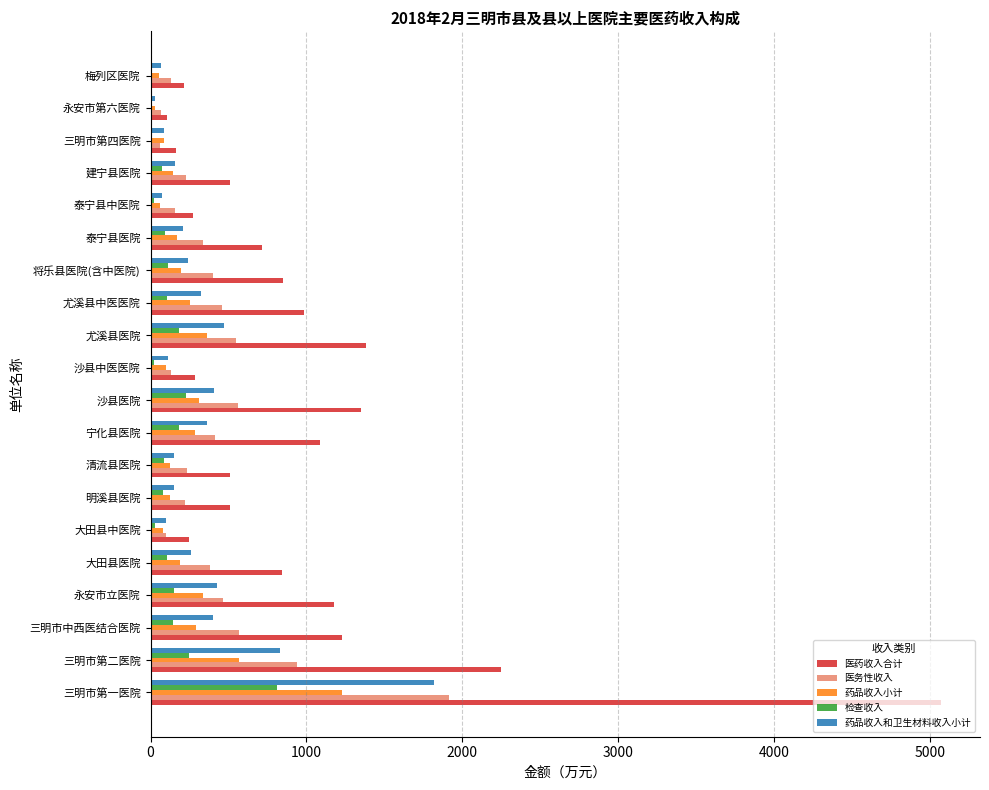

What is the highest value of the 医务性收入 series?

1913.6